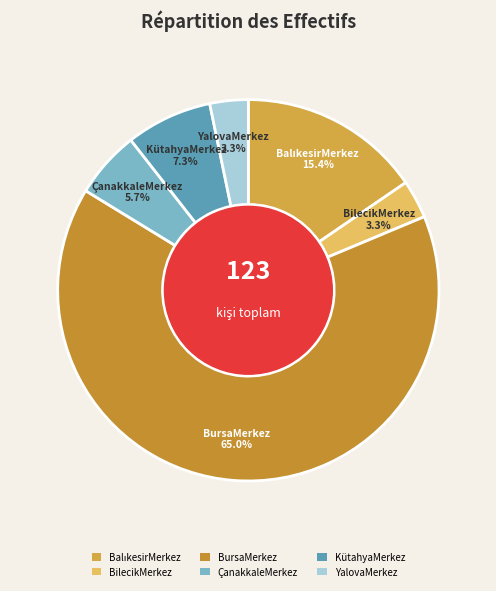

Which slice is the largest?

BursaMerkez